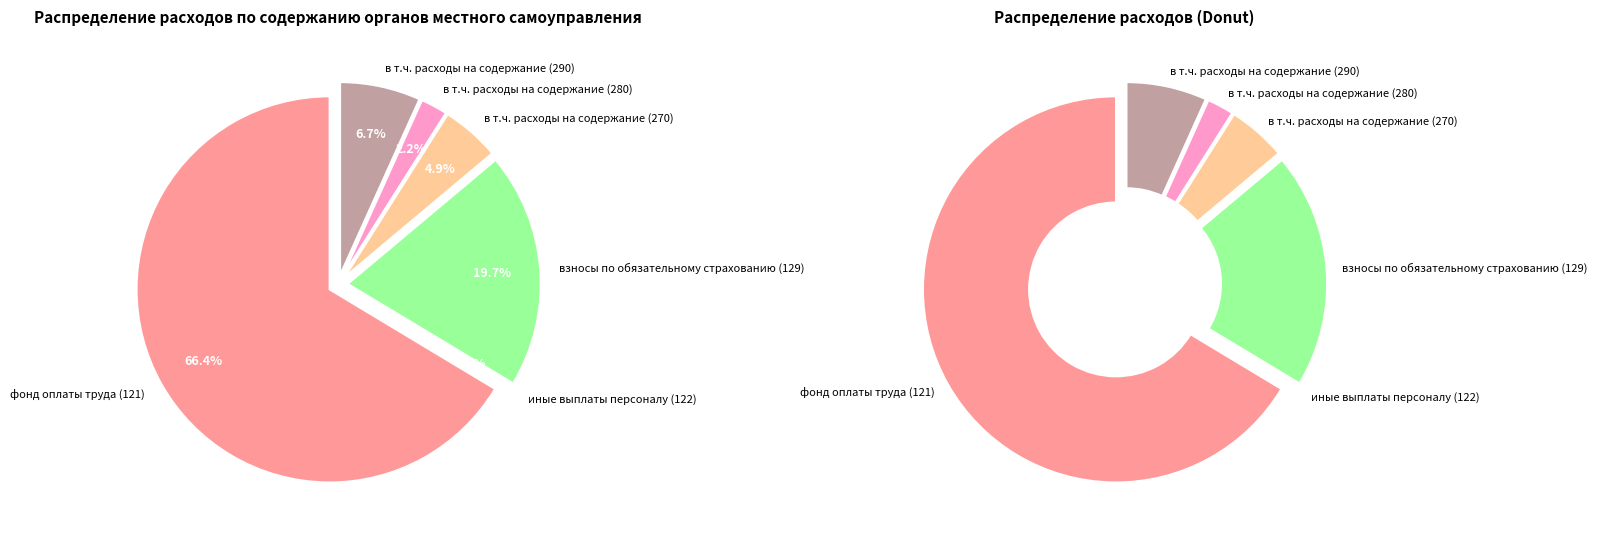

The в т.ч. расходы на содержание (270) slice represents 5% of the pie. True or false?

True